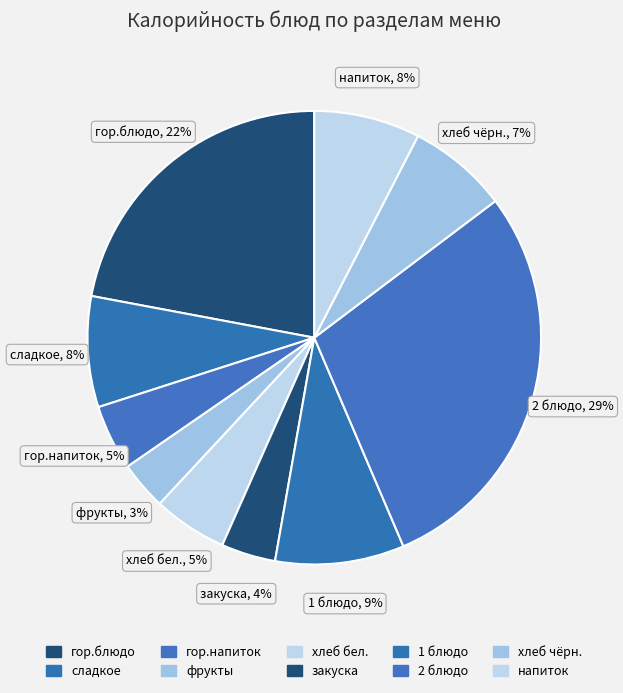

Rank the categories by value from lowest to highest.

фрукты, закуска, гор.напиток, хлеб бел., хлеб чёрн., напиток, сладкое, 1 блюдо, гор.блюдо, 2 блюдо